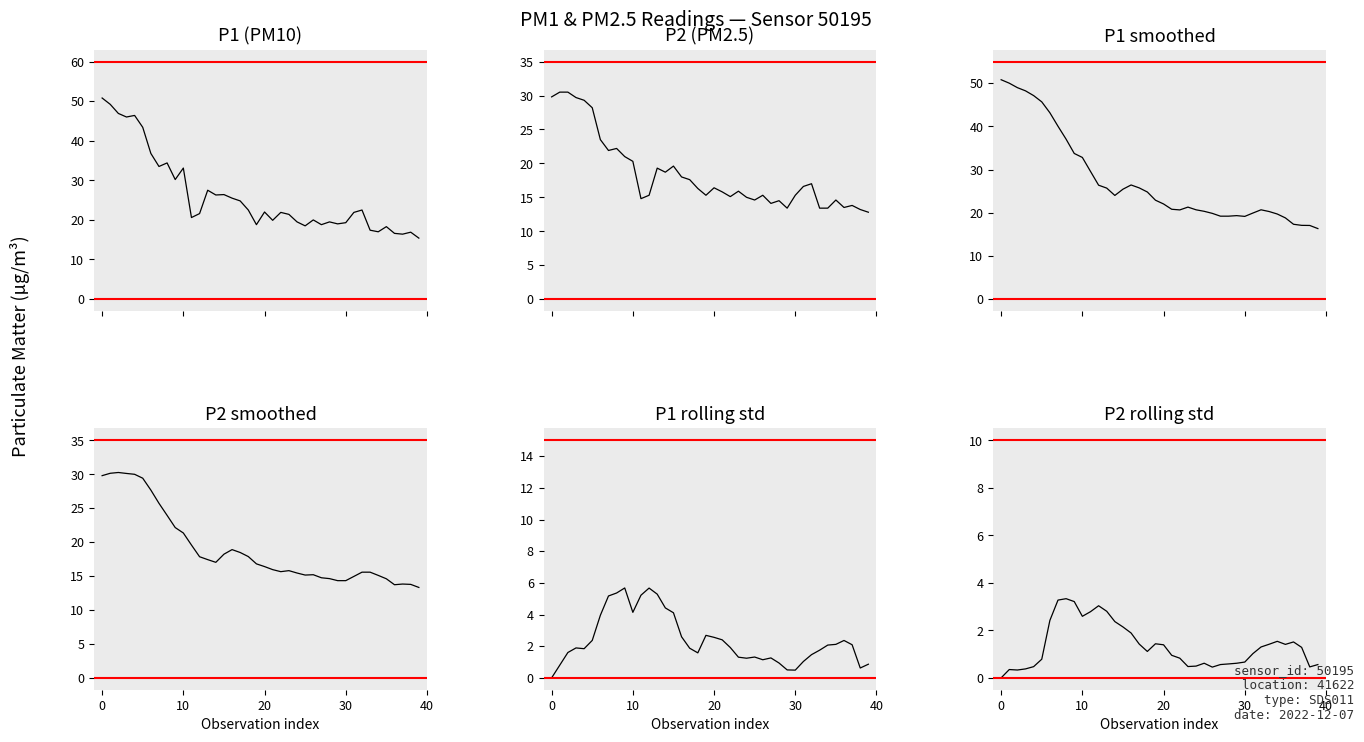

Which series has the widest spread of values?

P1 (PM10)